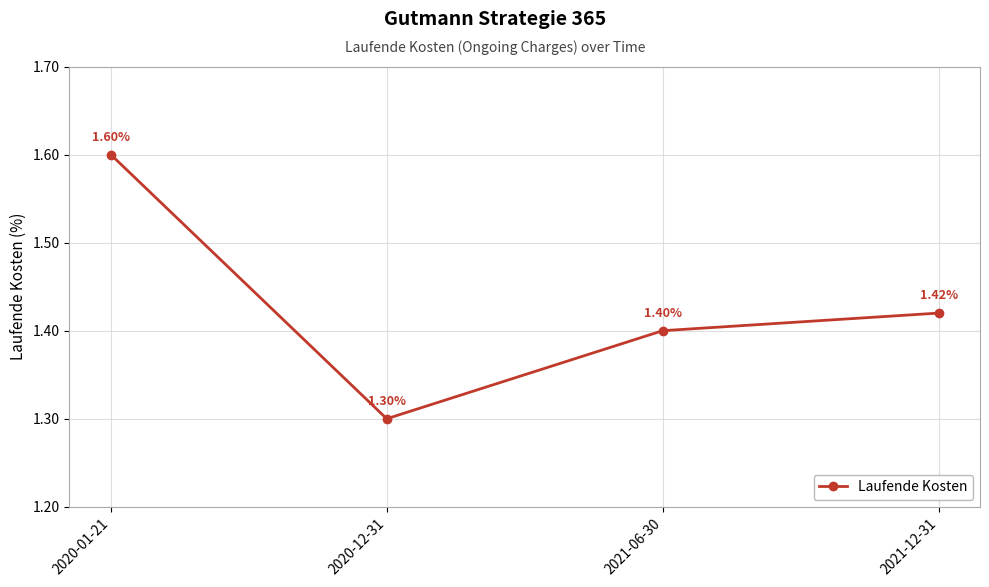

What is the smallest value displayed?

1.3